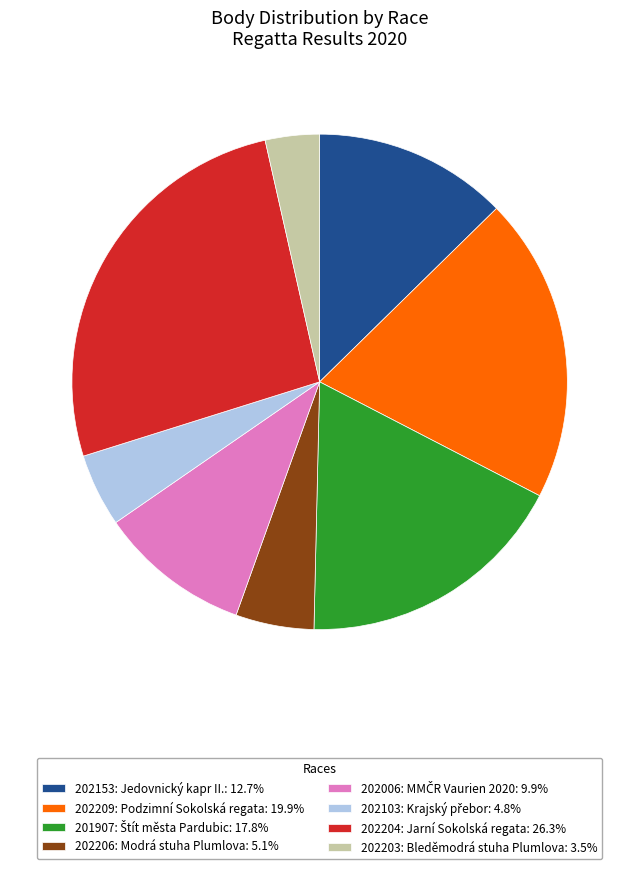

Is the sum of 202153: Jedovnický kapr II.: 12.7% and 202204: Jarní Sokolská regata: 26.3% greater than half?

No